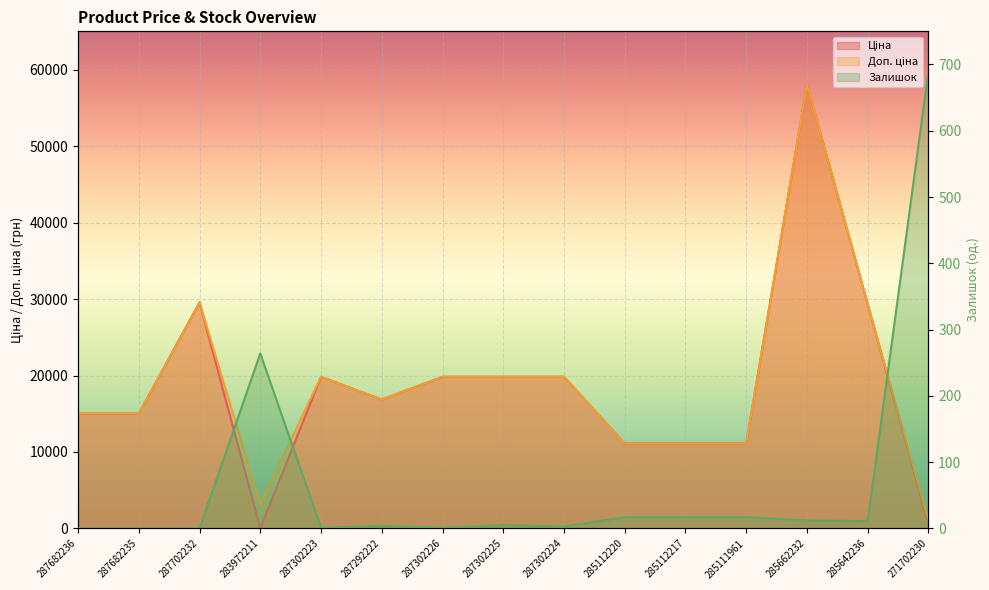

At how many categories does at least one series exceed 53976?

1